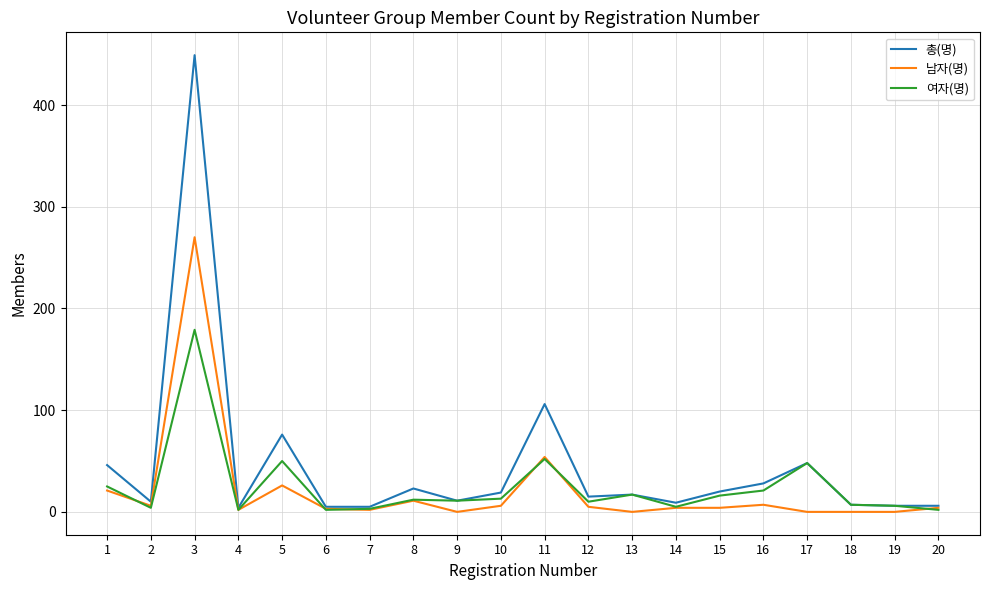

Where is 여자(명) nearest to the value 90?

11